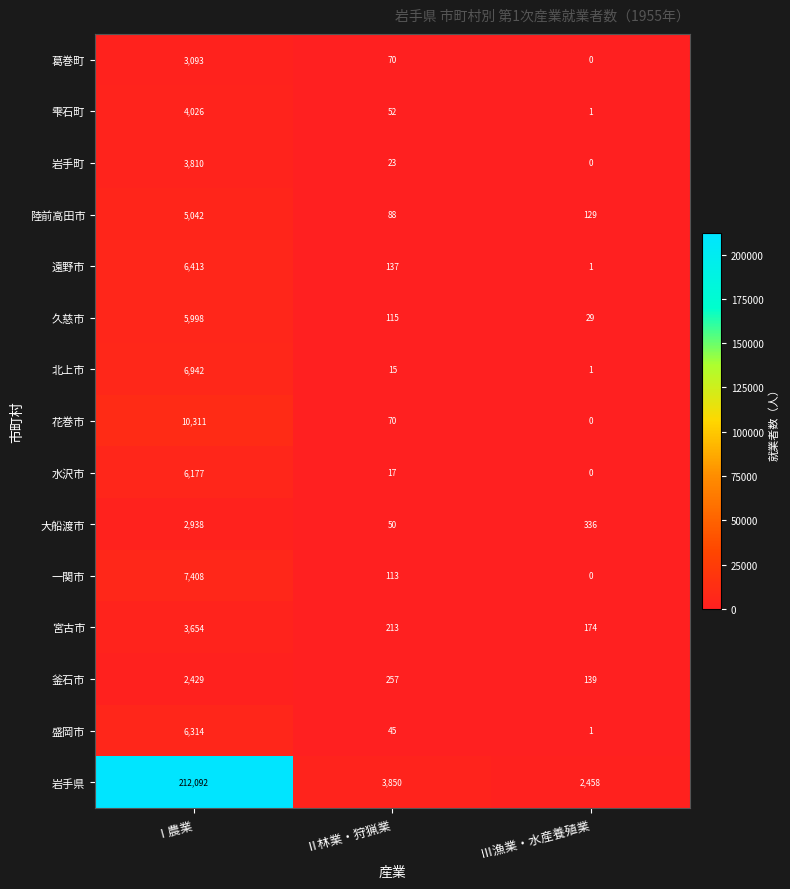

The value of 久慈市 at Ⅲ漁業・水産養殖業 is 29. True or false?

True